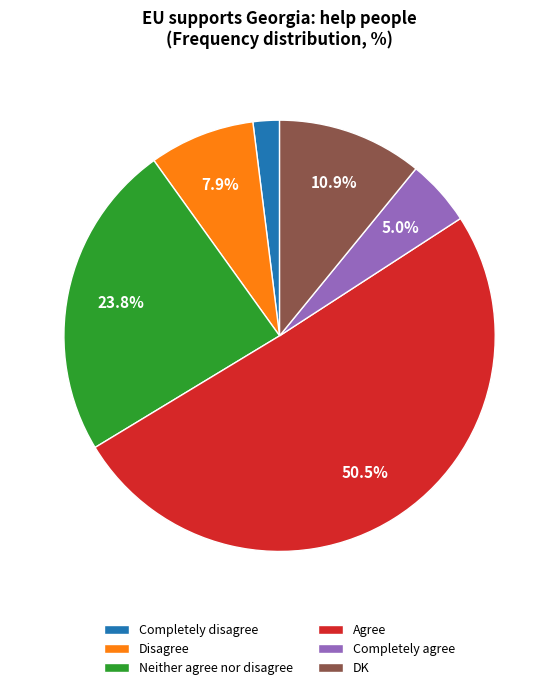

What is the smallest slice in the pie chart?

Completely disagree